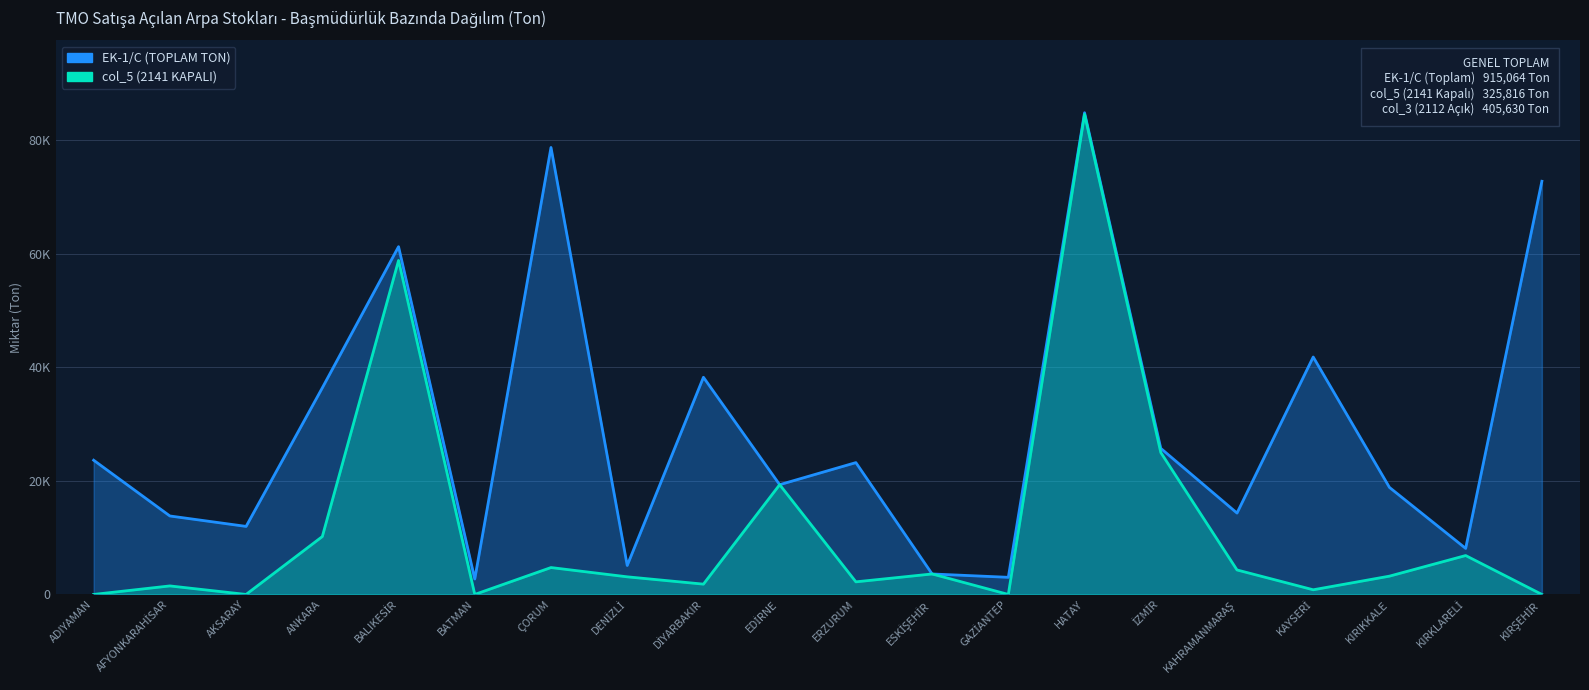

What position from the right is BATMAN?

15